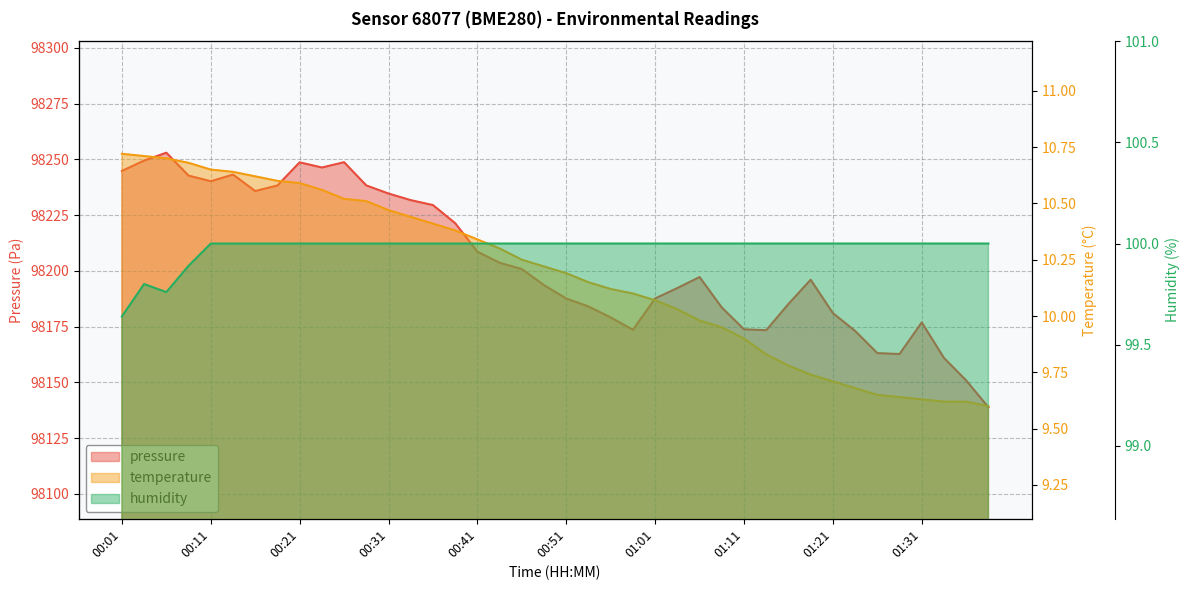

Rank the series at 35 from lowest to highest value.

temperature, humidity, pressure